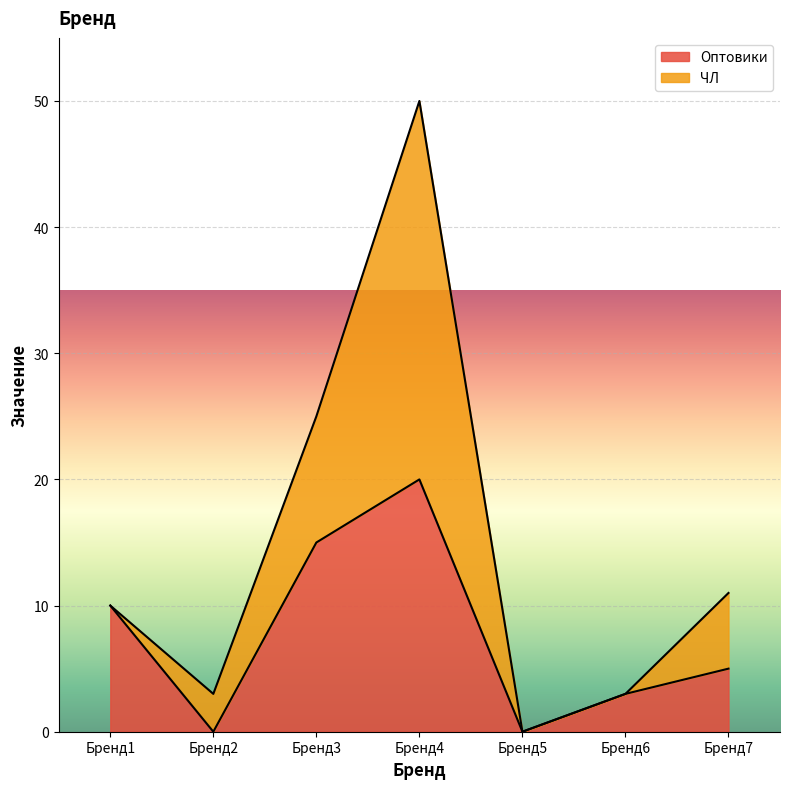

What is the highest value of the Оптовики series?

20